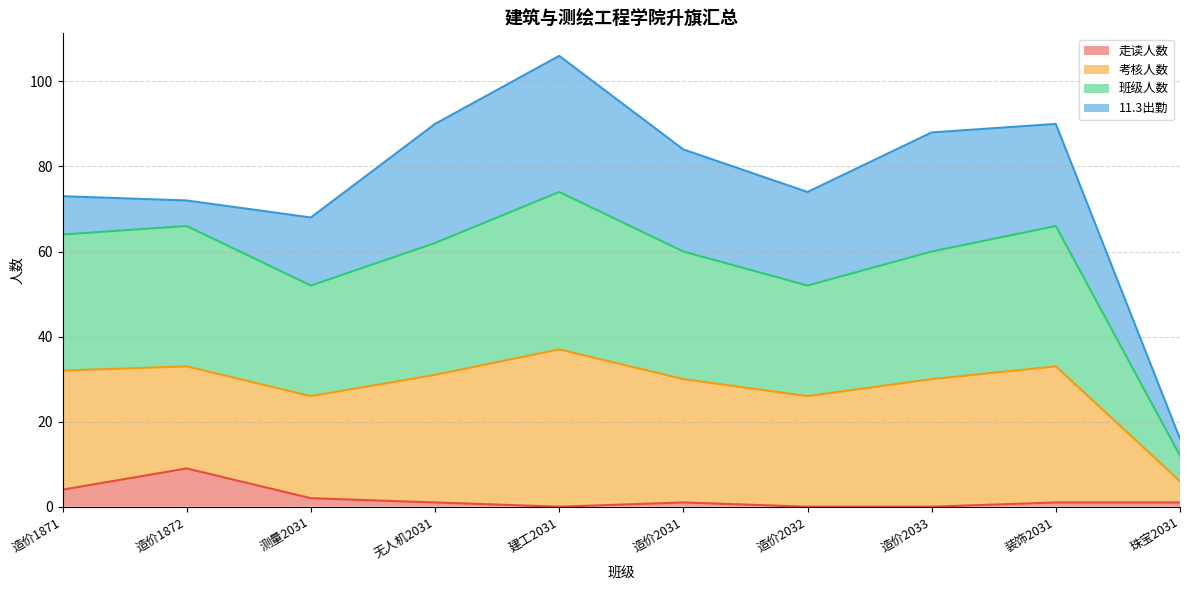

What is the difference between the maximum and minimum values in the 班级人数 series?

31